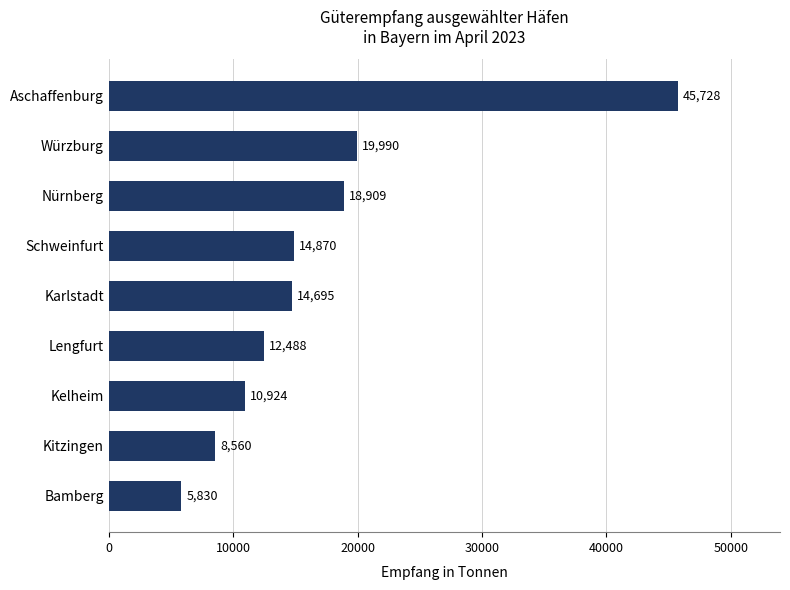

Reading bottom to top, extract all data points from this chart.

5830	8560	10924	12488	14695	14870	18909	19990	45728